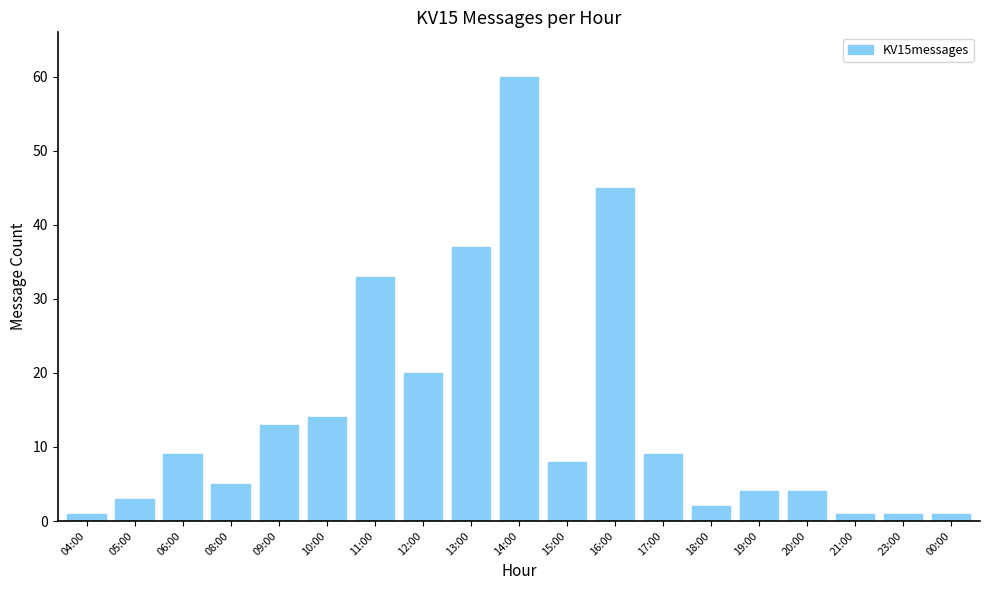

Which category has the highest value across all series?

14:00